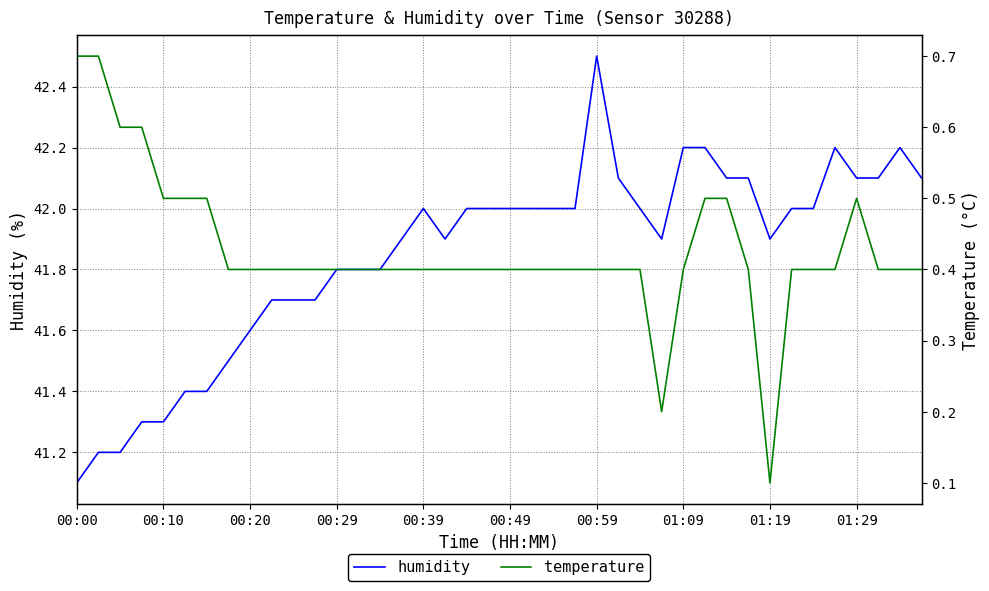

At 23, list the series in order from smallest to largest.

temperature, humidity